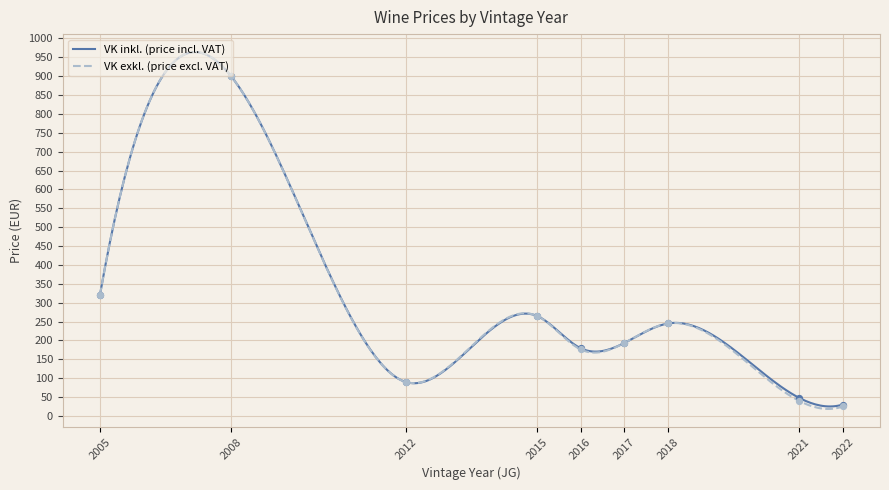

Which series reaches the minimum Y coordinate?

VK exkl. (price excl. VAT)